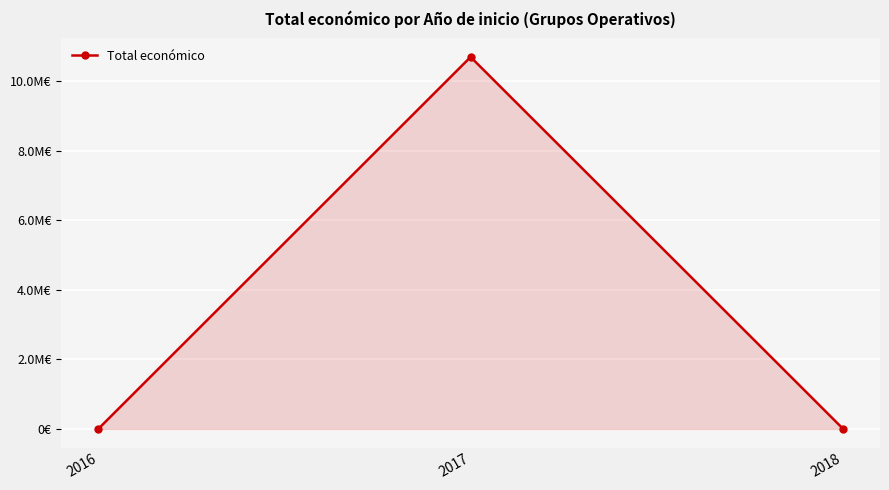

Does the chart have visible grid lines?

Yes